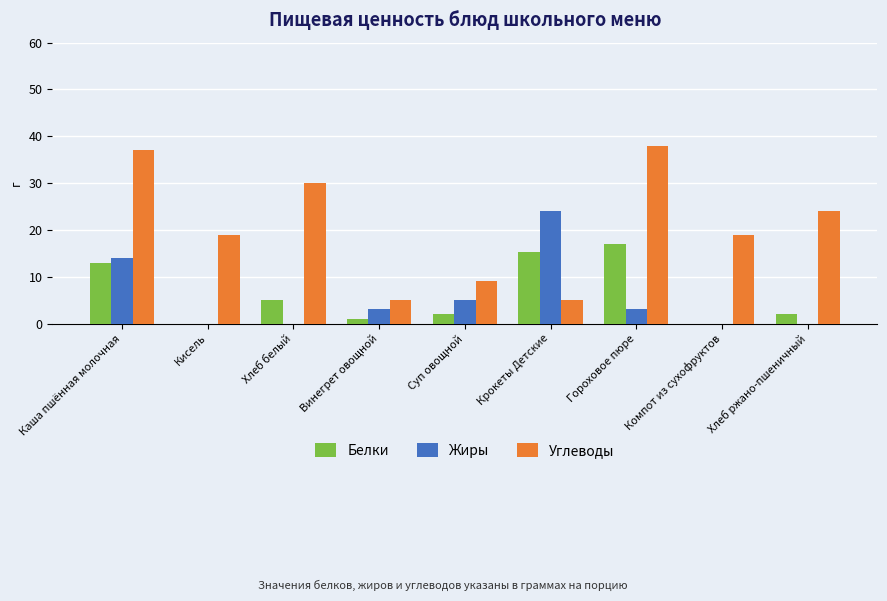

How many groups of bars are there?

9